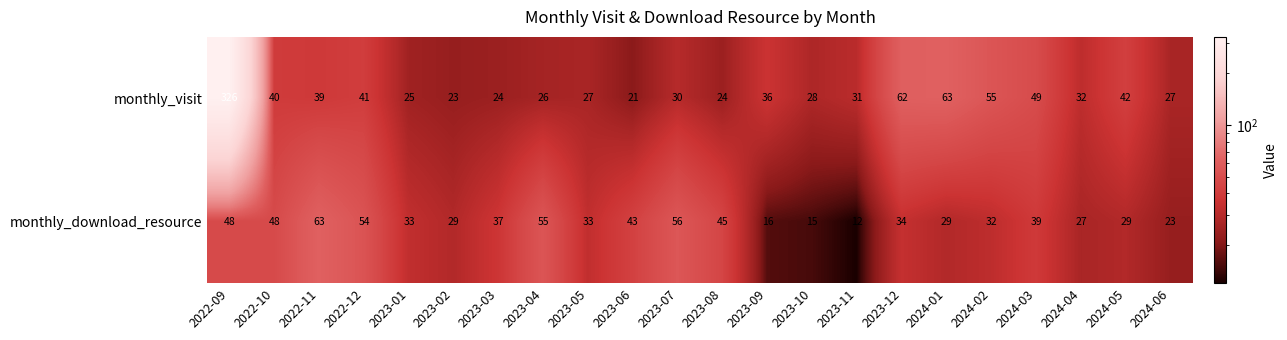

What is the difference between the highest and lowest values at 2023-11?

19